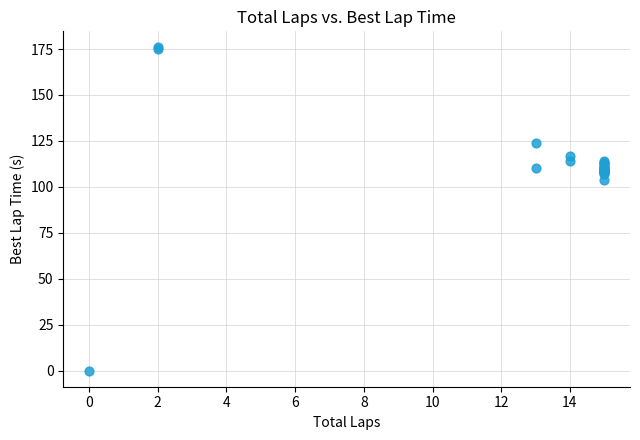

What Y value in the scatter plot is closest to 87?

103.7